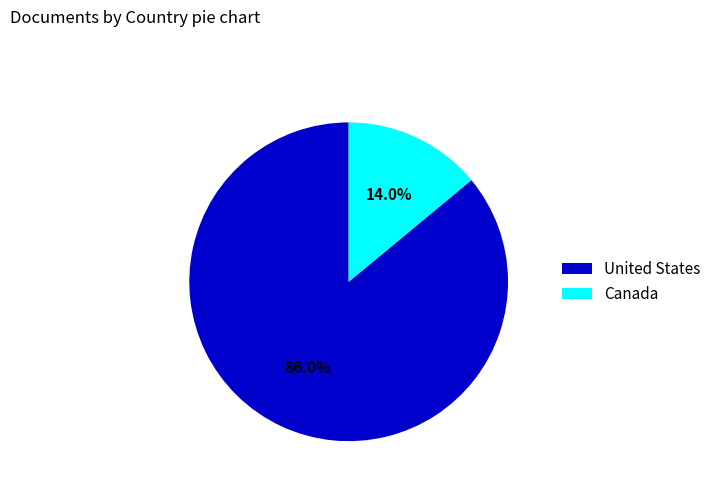

Which has a higher value, Canada or United States?

United States